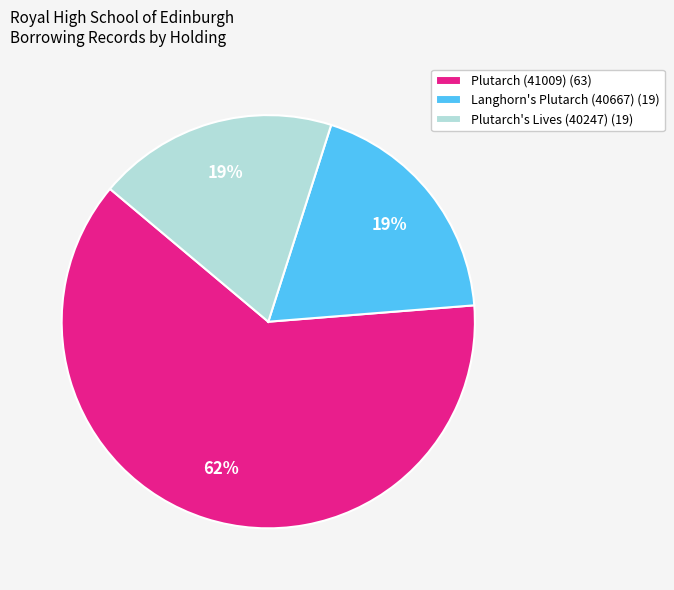

Which slice represents more than half of the pie?

Plutarch (41009)